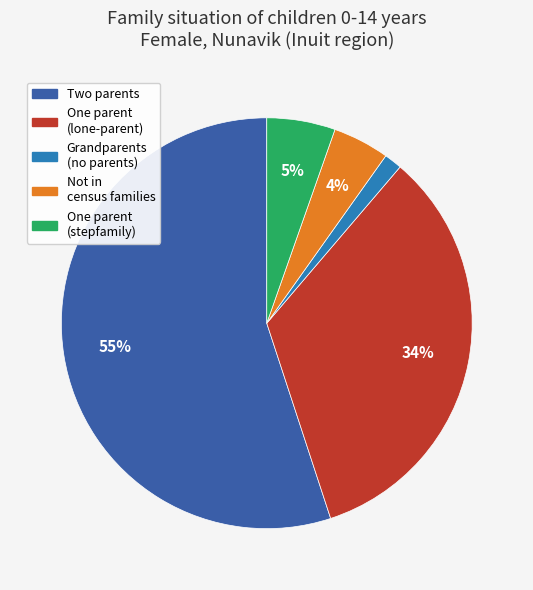

To the nearest percent, what is the average slice percentage?

20%